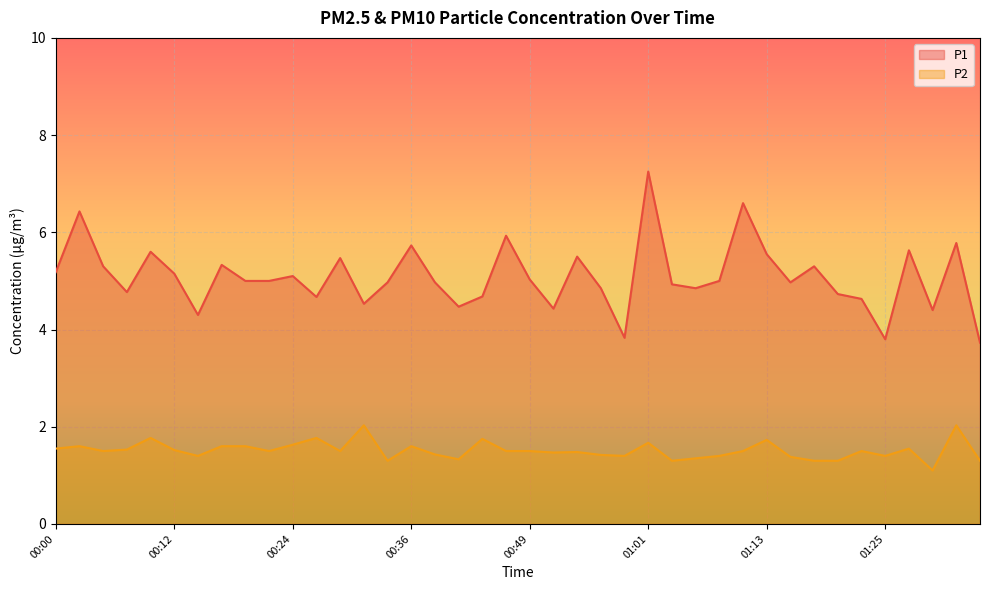

List the labels in order of P1 value, largest first.

01:01, 01:11, 00:02, 00:46, 01:33, 00:36, 01:28, 00:10, 01:13, 00:54, 00:29, 00:17, 00:05, 01:18, 00:00, 00:12, 00:24, 00:49, 00:19, 00:22, 01:08, 00:34, 00:39, 01:16, 01:03, 00:56, 01:06, 00:07, 01:21, 00:44, 00:27, 01:23, 00:32, 00:41, 00:51, 01:30, 00:15, 00:59, 01:25, 01:35